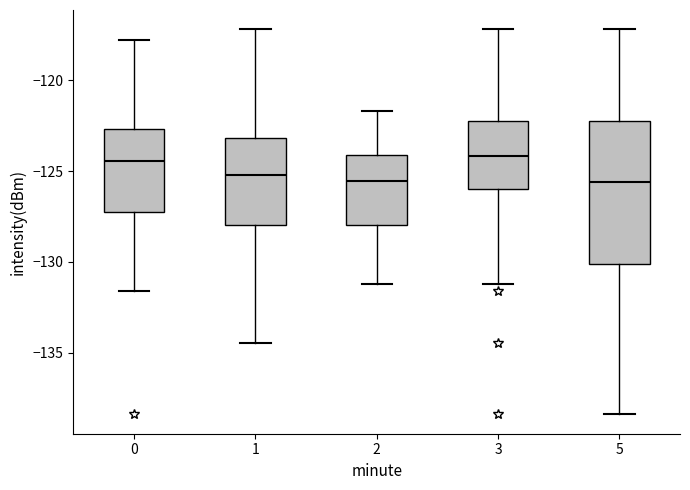

Where does the upper whisker of the box at x = 2 end on the y-axis? The values are not printed on the chart, so give them approximately, as read against the axis.

-121.5